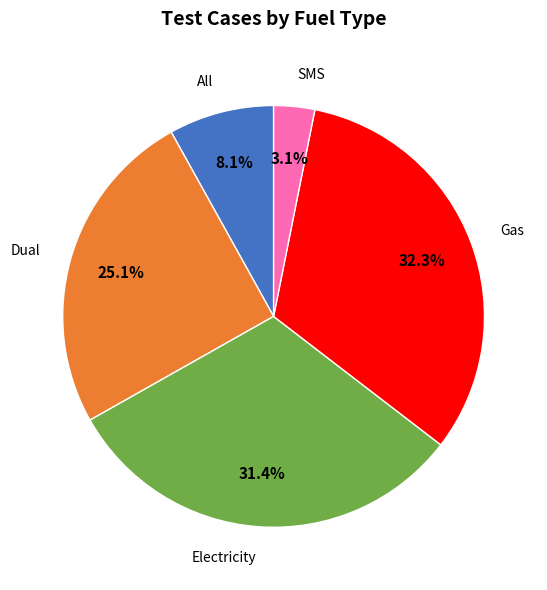

Is there any slice that represents more than half of the pie?

No